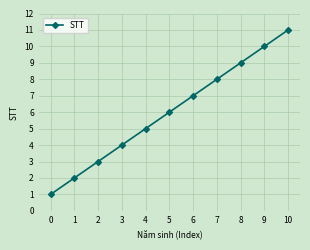

Rank the categories by value from lowest to highest.

0, 1, 2, 3, 4, 5, 6, 7, 8, 9, 10